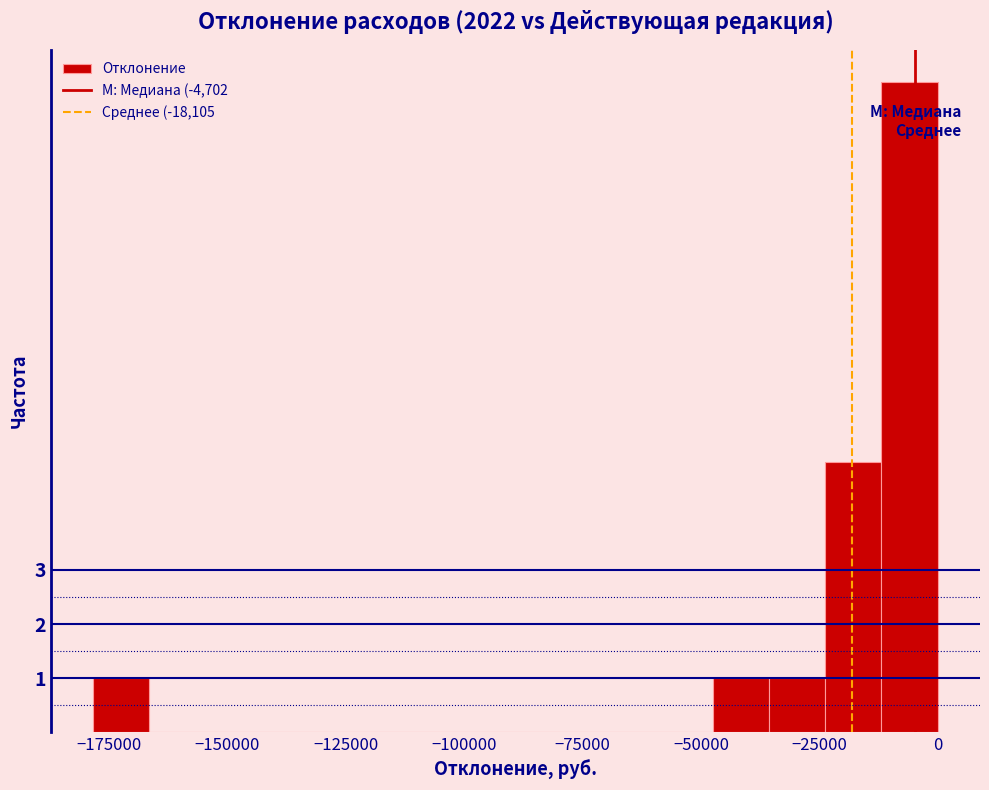

Around what value on the x-axis is the tallest bar? Give the approximate position of its centre, as read against the axis.

-5000